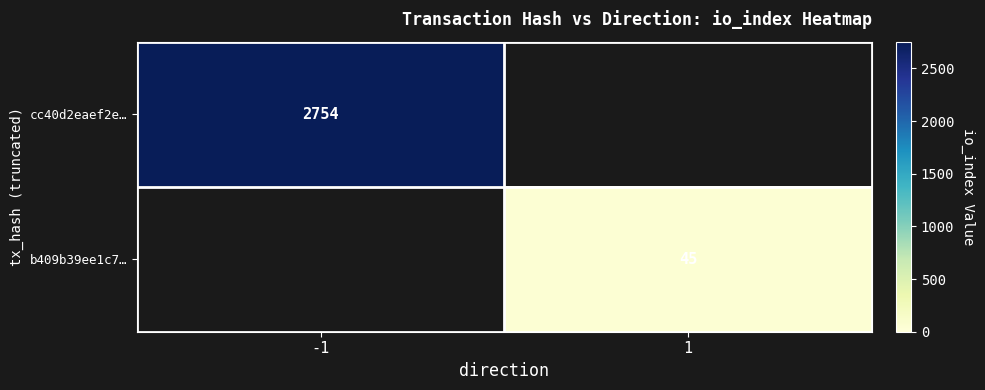

What is the total value across all series at -1?

2754